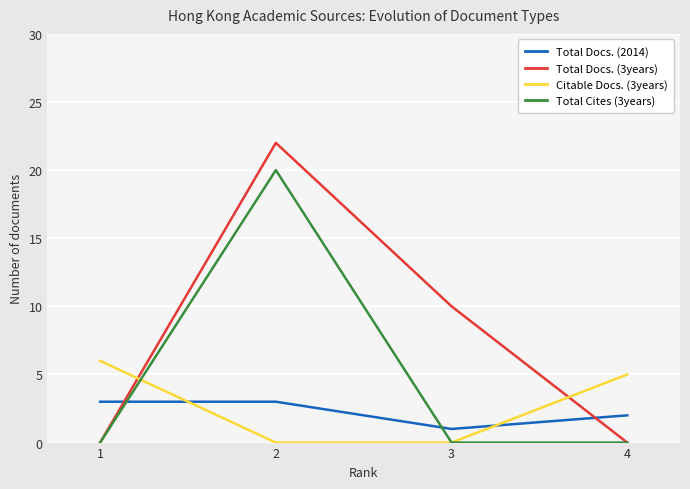

Which series has the largest total across all categories?

Total Docs. (3years)